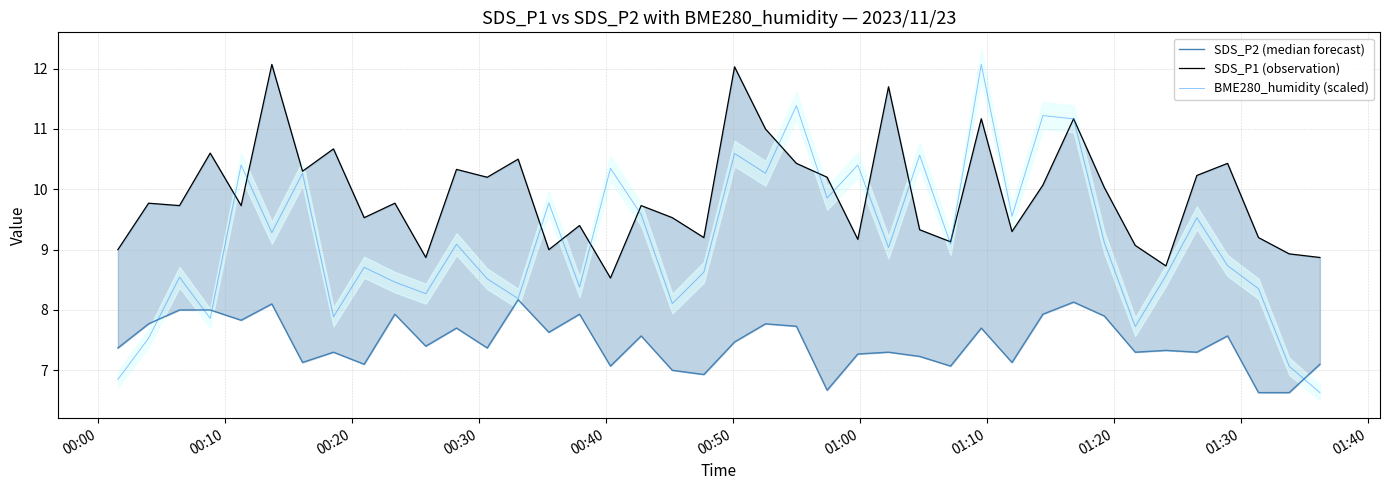

What is the highest value of the BME280_humidity (scaled) series?

12.1